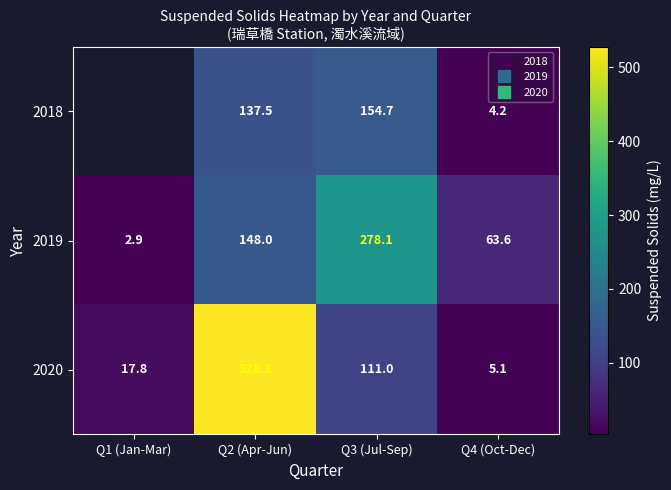

At which label is 2019 closest to 140?

Q2 (Apr-Jun)